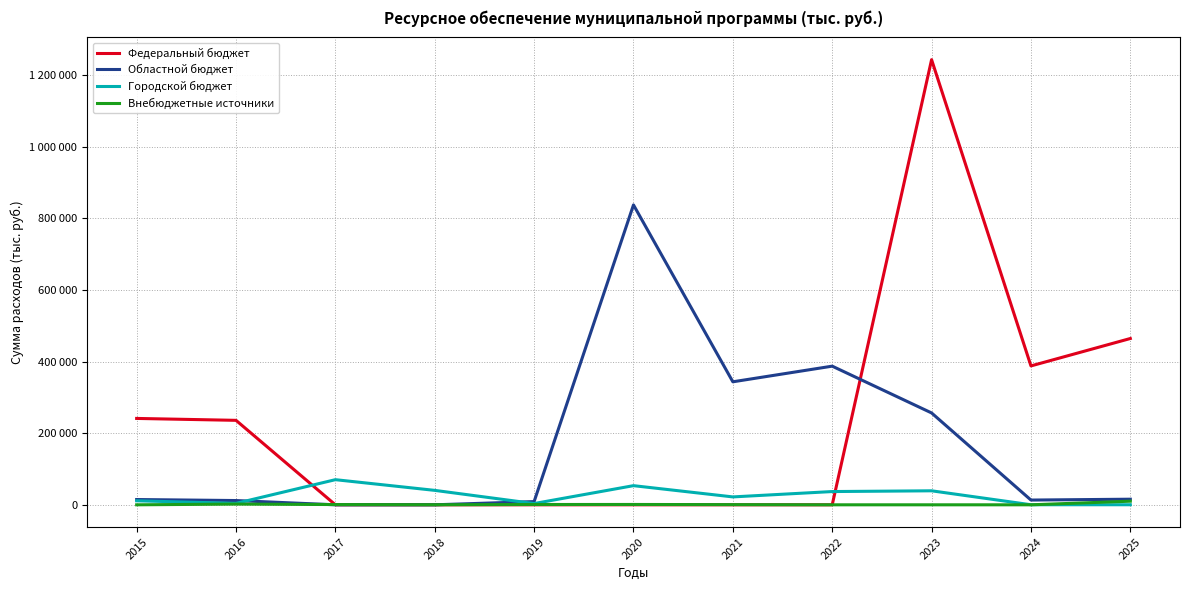

Does the chart have visible grid lines?

Yes